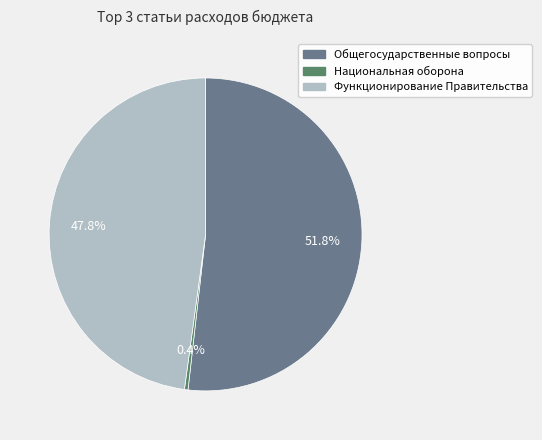

What percentage is NOT represented by Функционирование Правительства?

52.2%